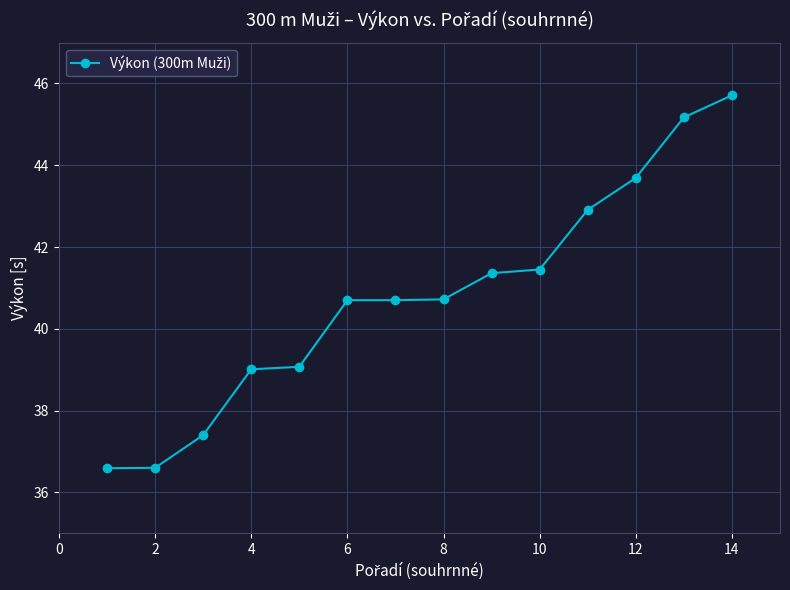

What is the difference between the maximum and minimum values?

9.1